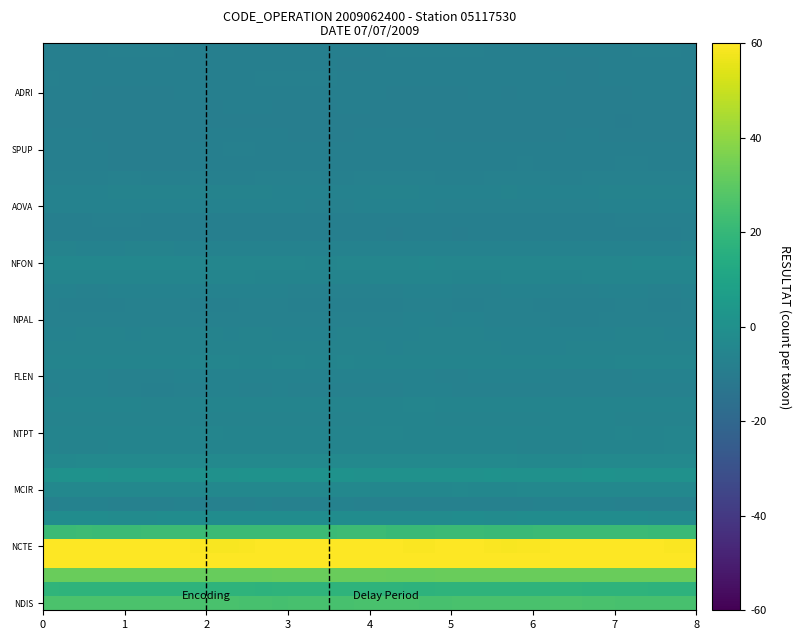

Count the number of data series in this chart.

40